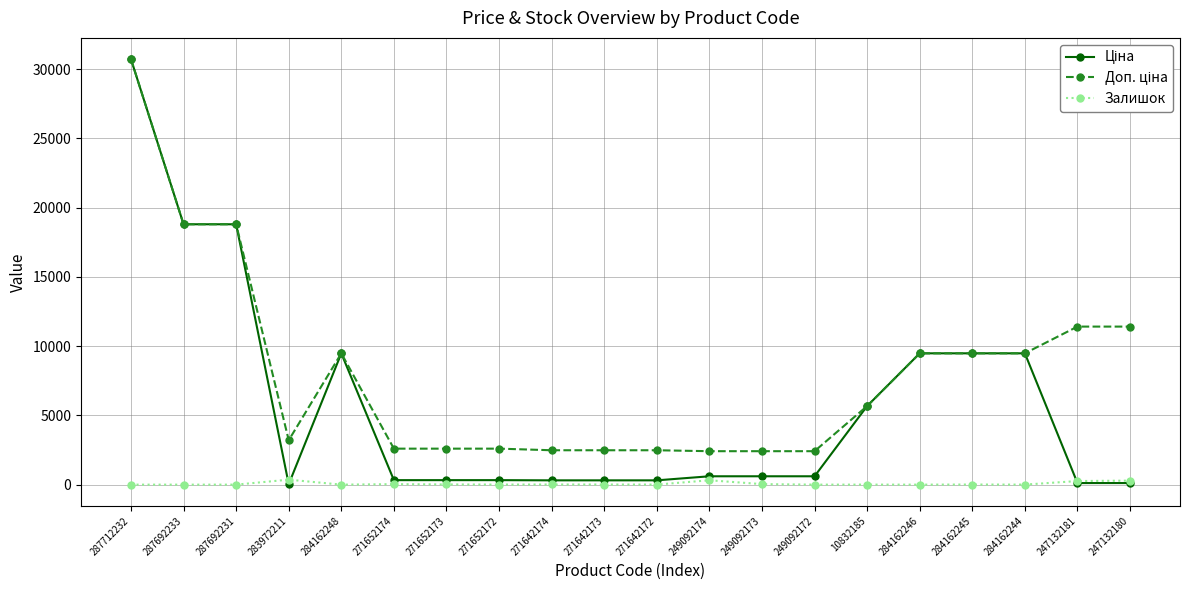

At how many categories does at least one series exceed 15474?

3